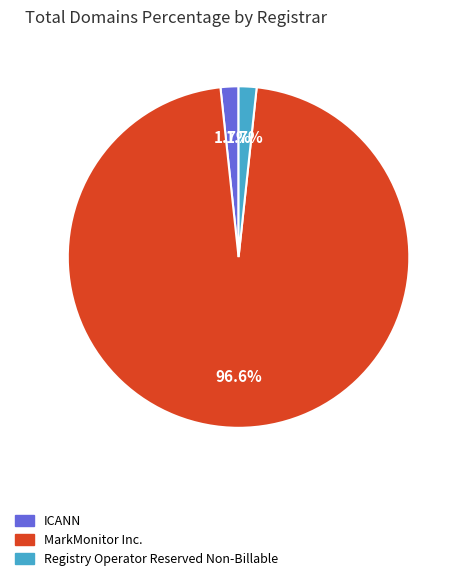

Count the number of slices in the pie.

3